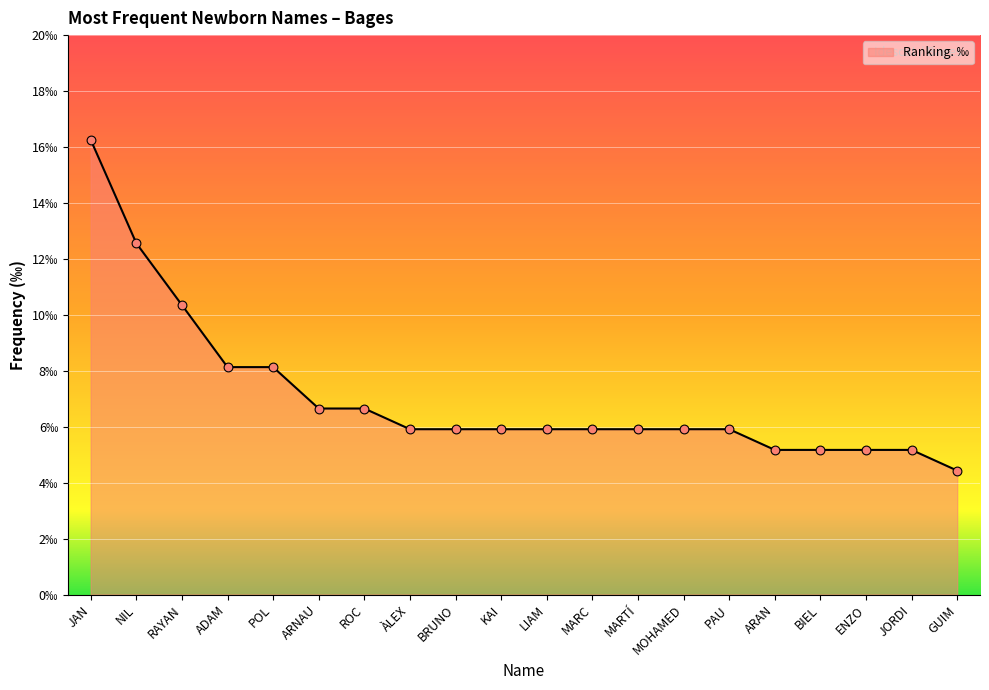

Which has a higher value, ROC or KAI?

ROC